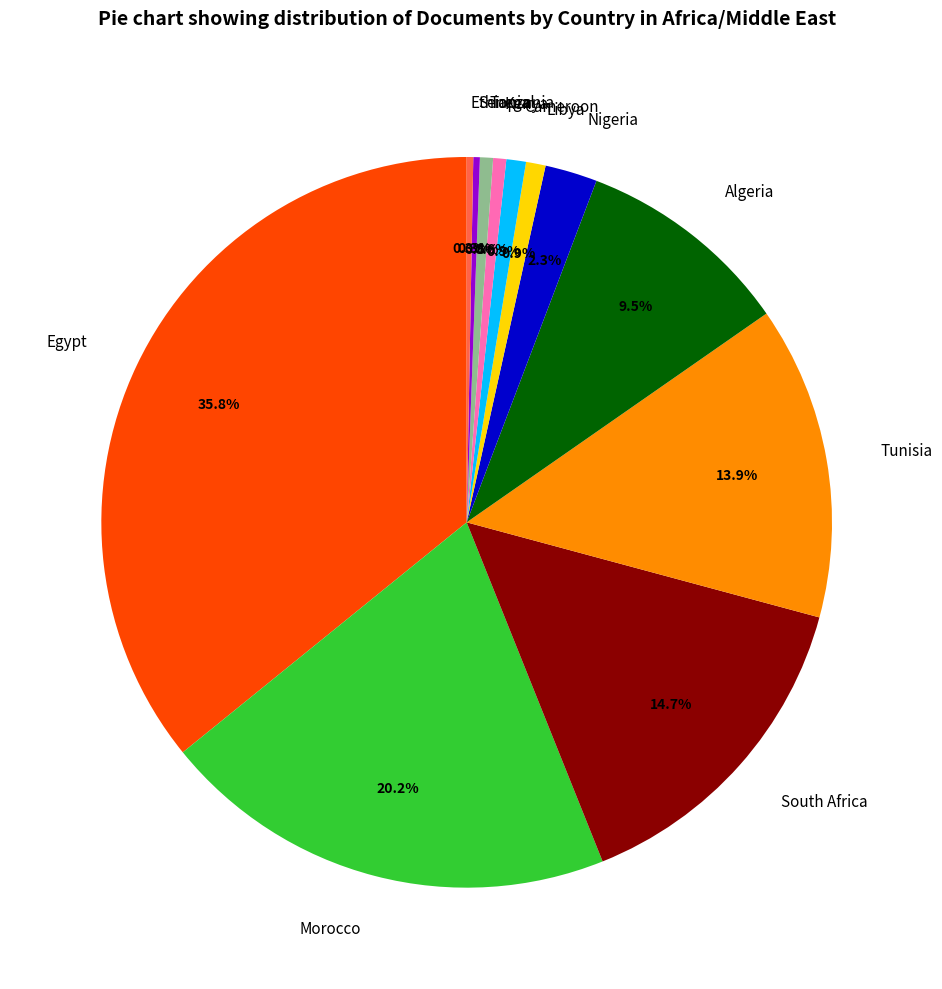

To the nearest percent, what is the difference between the largest and smallest slice percentages?

36%